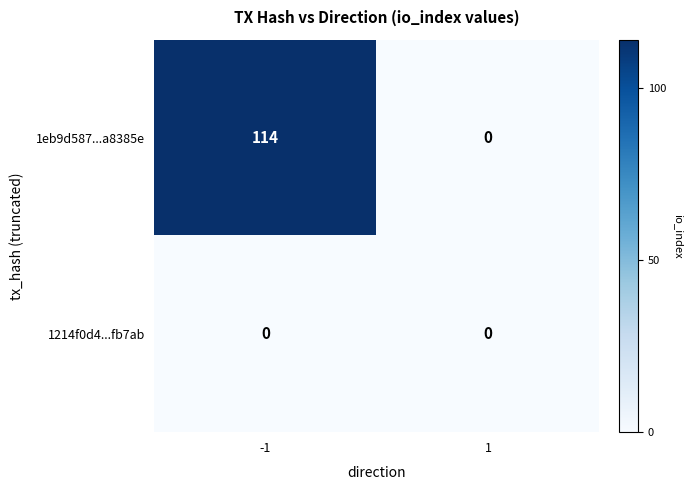

At -1, list the series in order from smallest to largest.

1214f0d4...fb7ab, 1eb9d587...a8385e